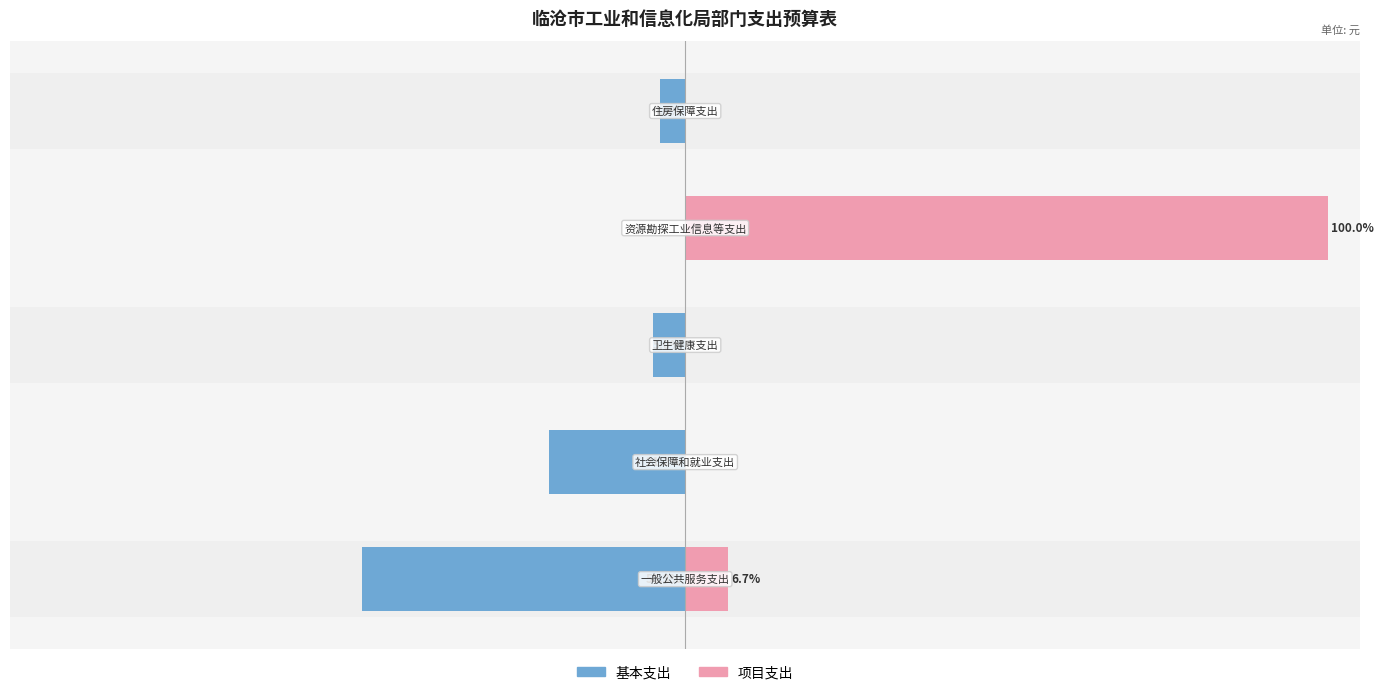

True or false: 项目支出 has a value of 0.0 at 4.

True